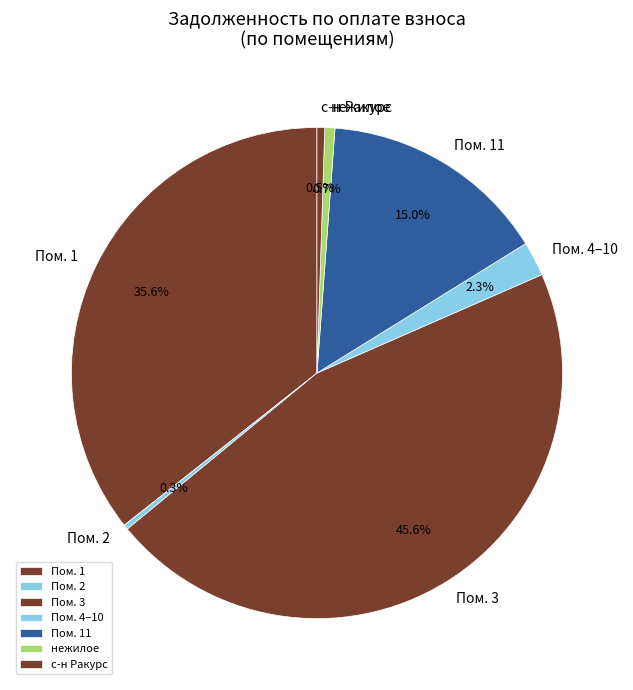

To the nearest percent, what percentage of the pie is нежилое?

1%